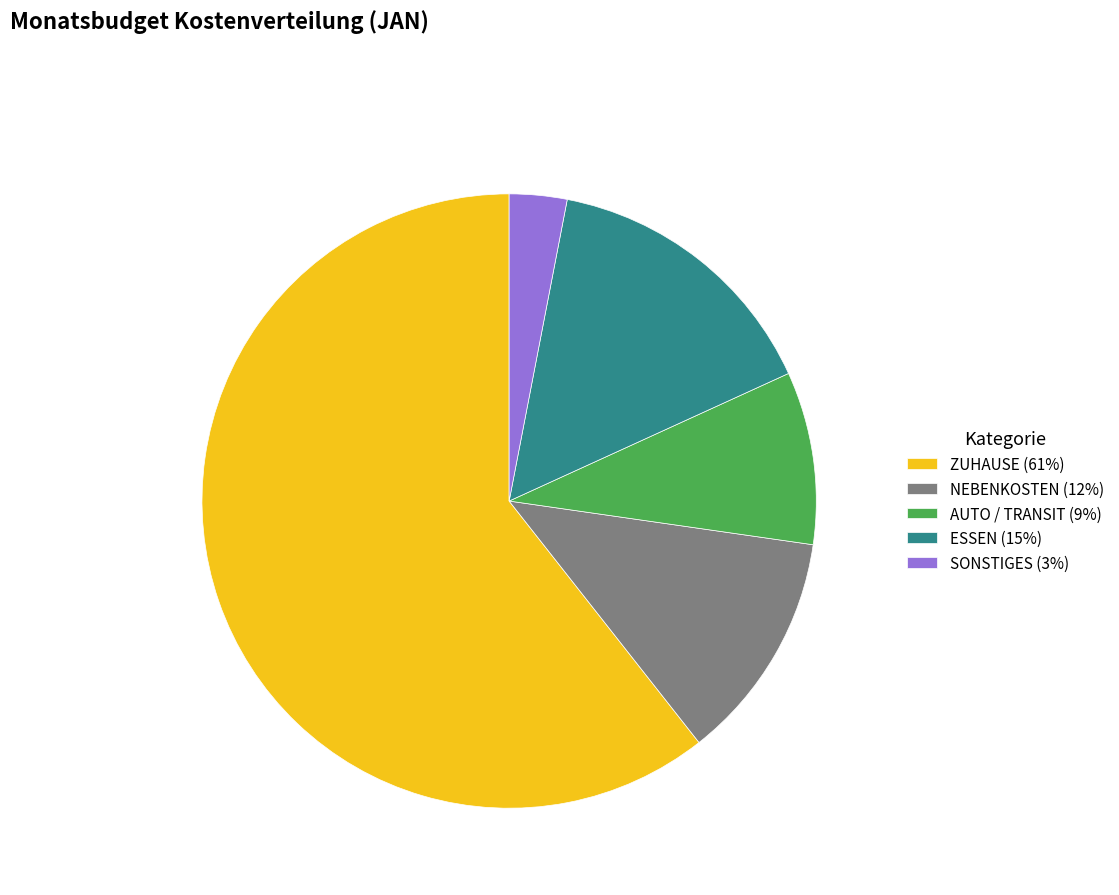

True or false: ZUHAUSE (61%) accounts for 61% of the total.

True